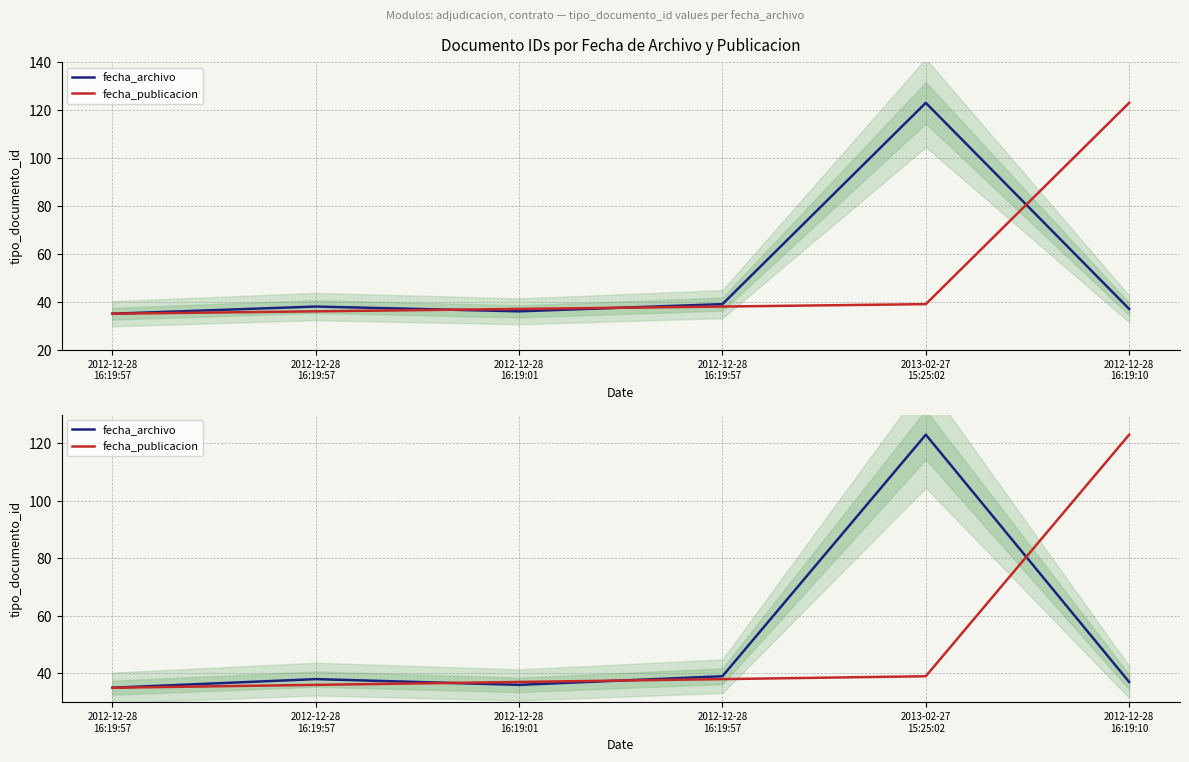

Where does the fecha_archivo series first go above 38?

2012-12-28
16:19:57